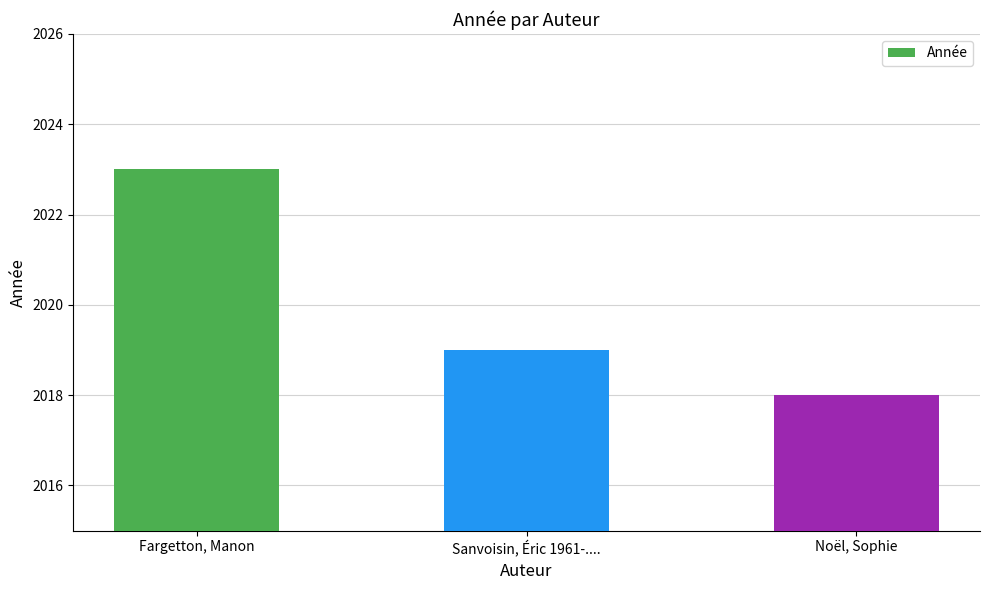

What is the difference between the maximum and second lowest values?

4